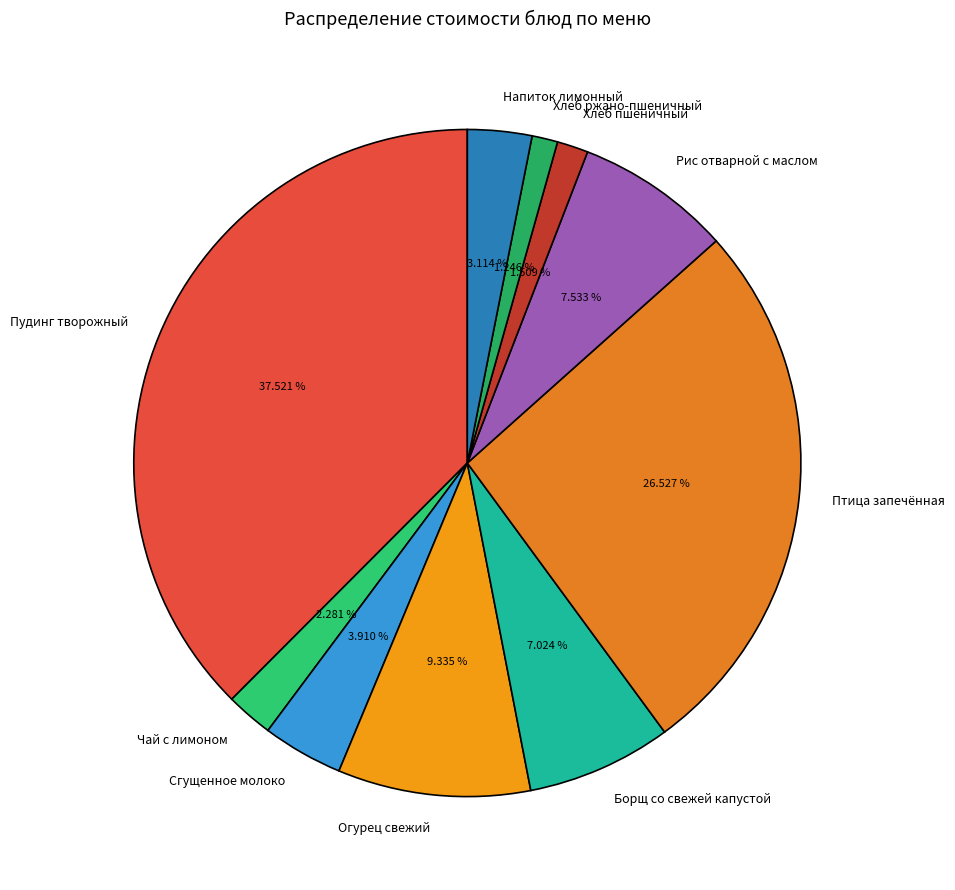

Which slice is the largest?

Пудинг творожный